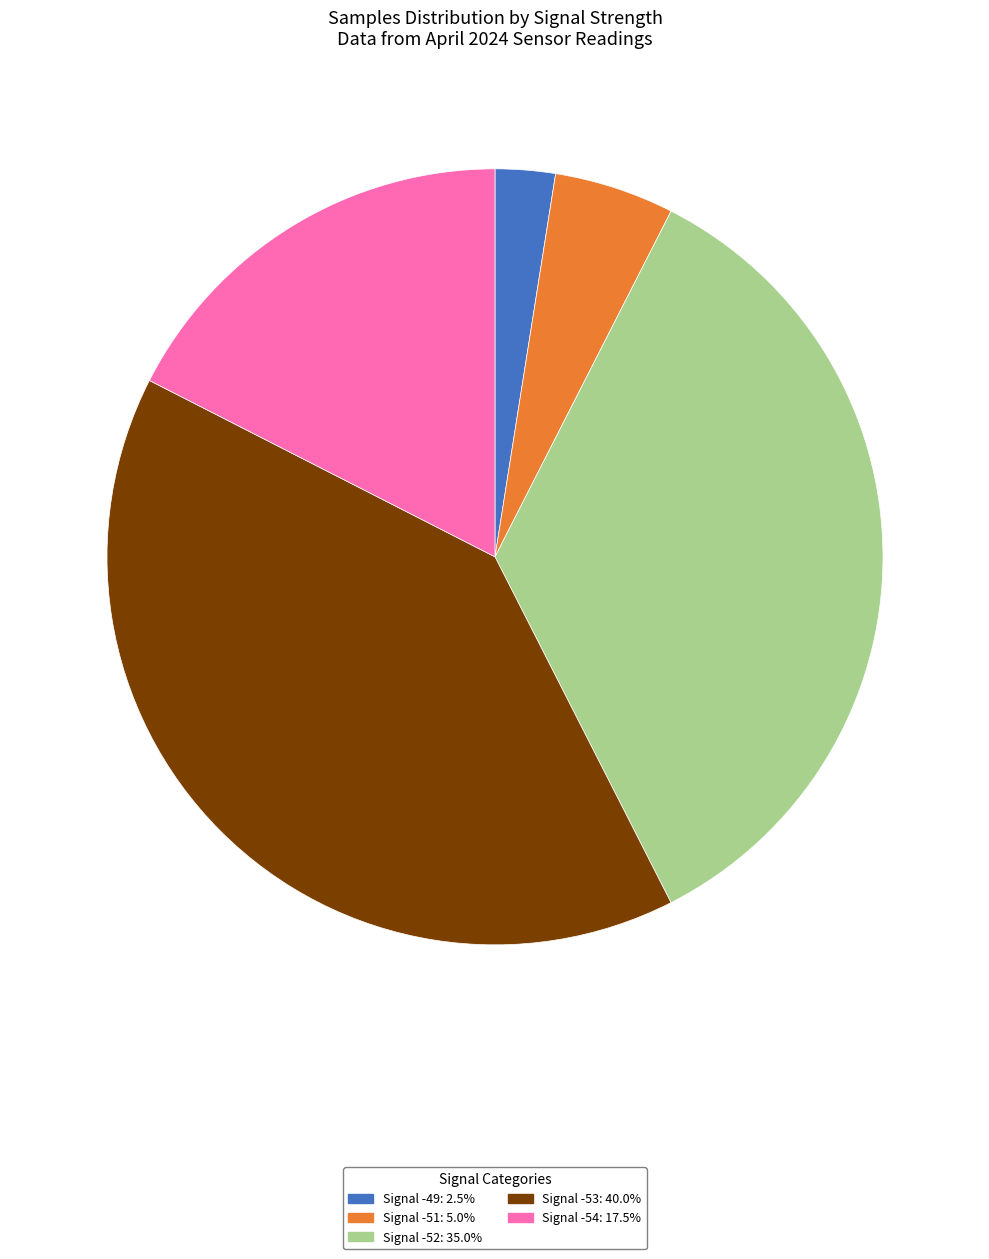

Is there any slice that represents more than half of the pie?

No